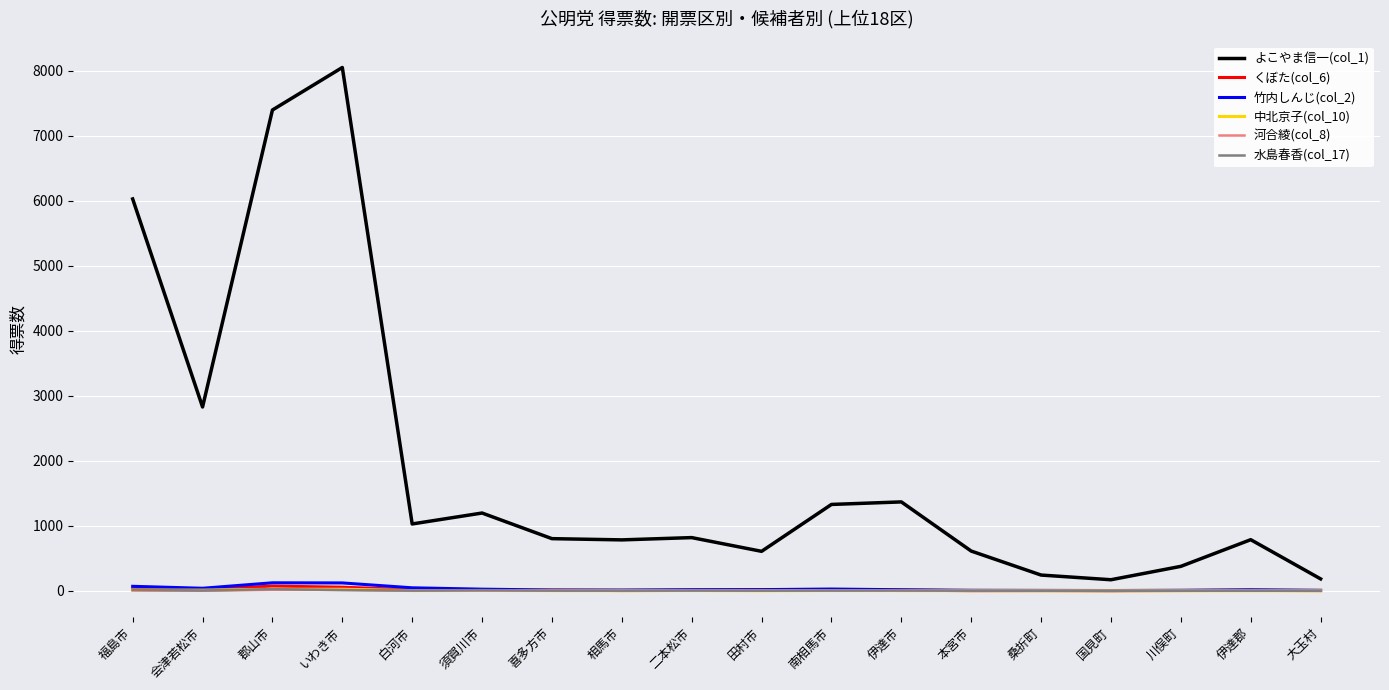

Between 福島市 and 伊達郡, which series saw the biggest shift?

よこやま信一(col_1)